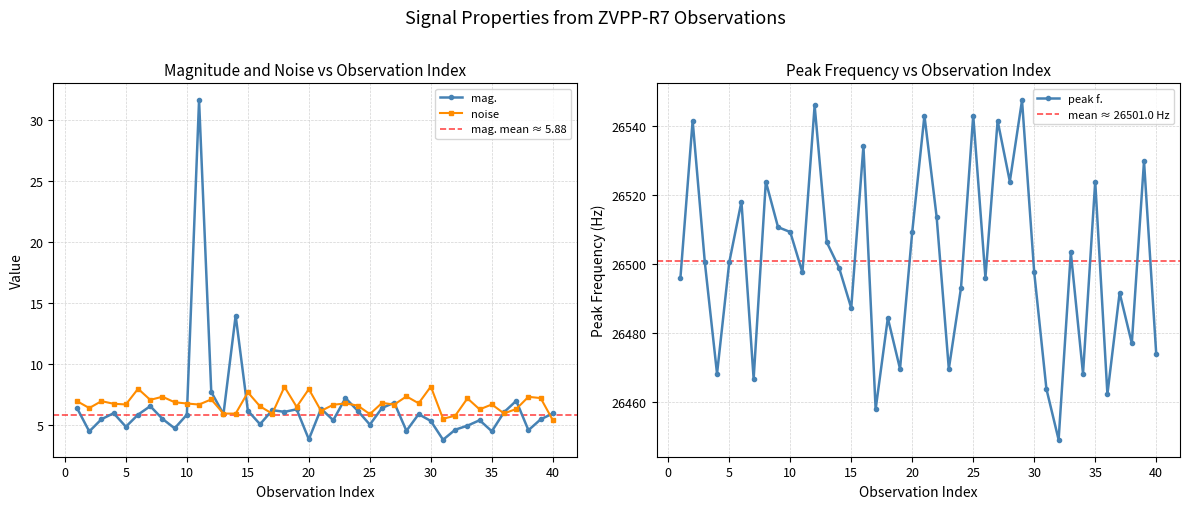

True or false: mag. has more than 0 points higher than both neighbors.

True